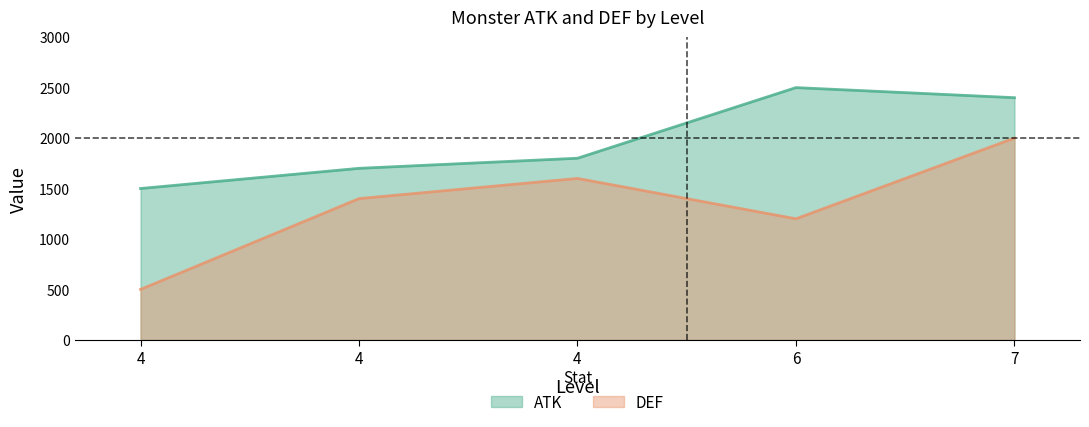

What value does the DEF series have at 6?

1200